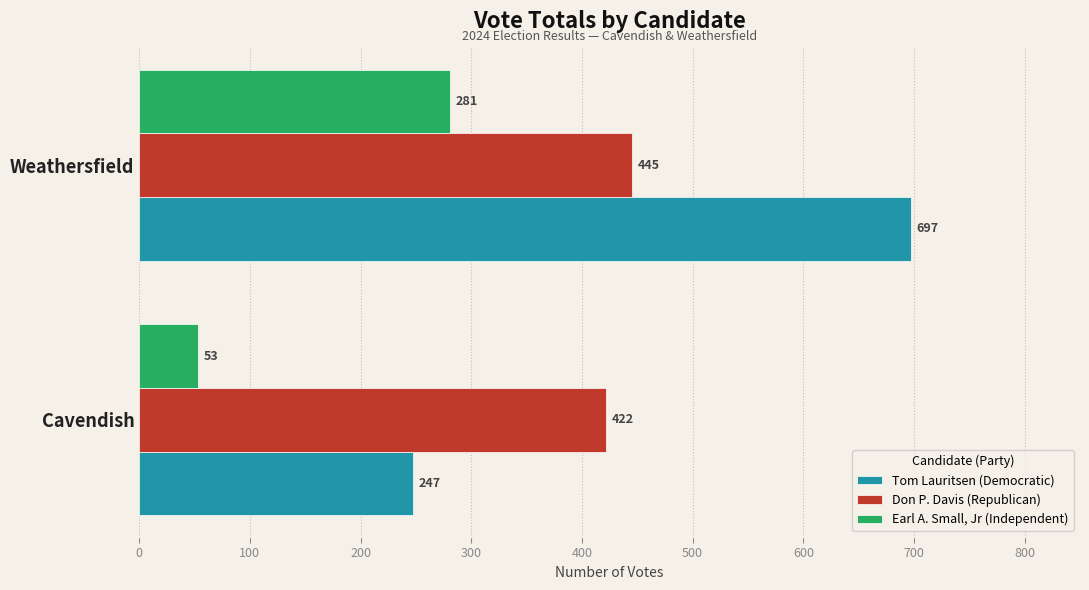

Which series has the largest total across all categories?

Tom Lauritsen (Democratic)